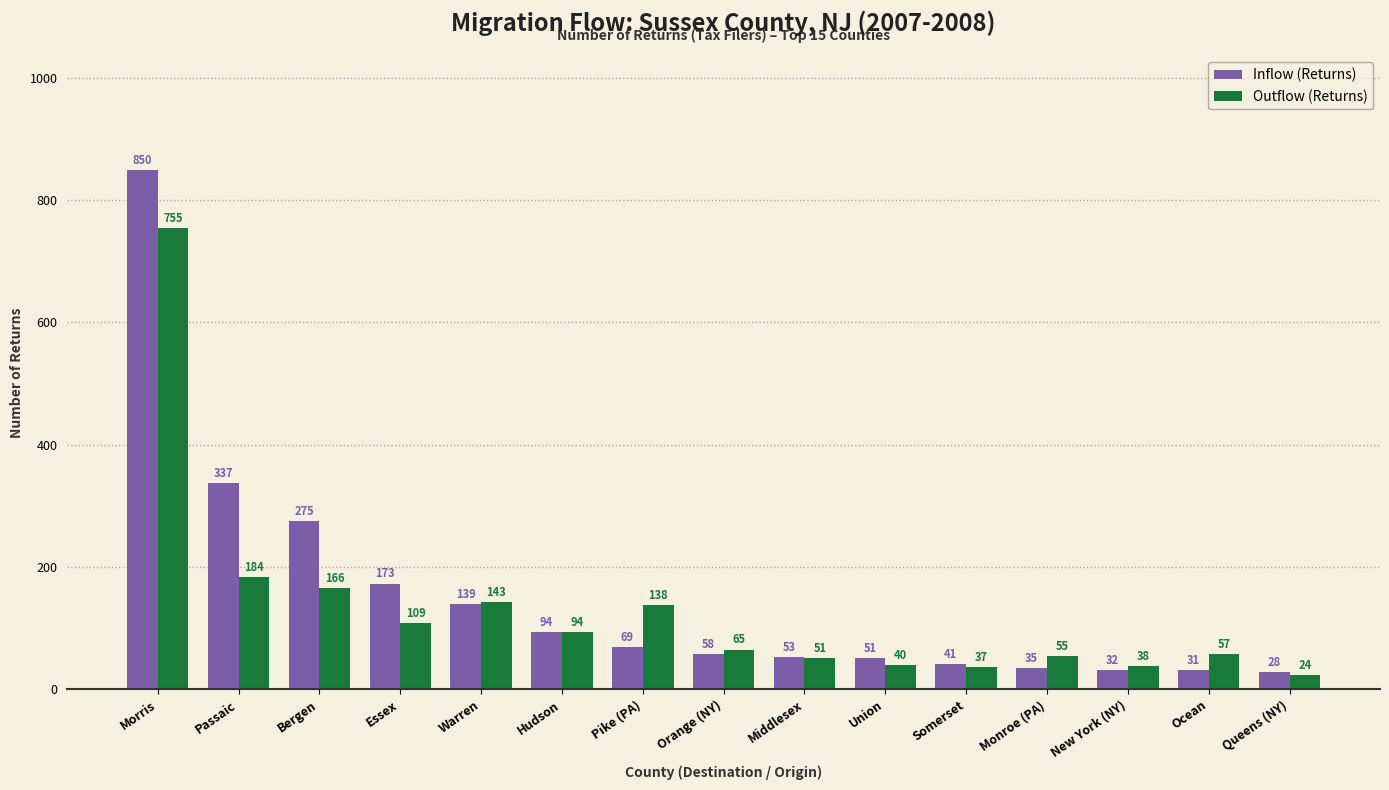

Read the Outflow (Returns) value at Passaic, to the nearest 10.

180